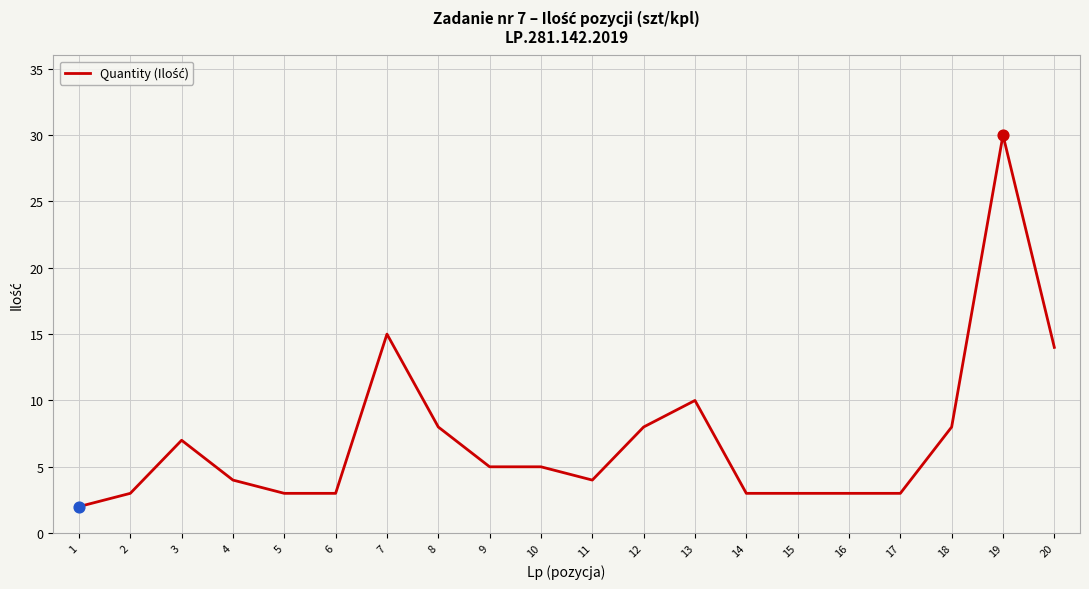

What is the ratio of the value at 3 to the value at 18?

0.9